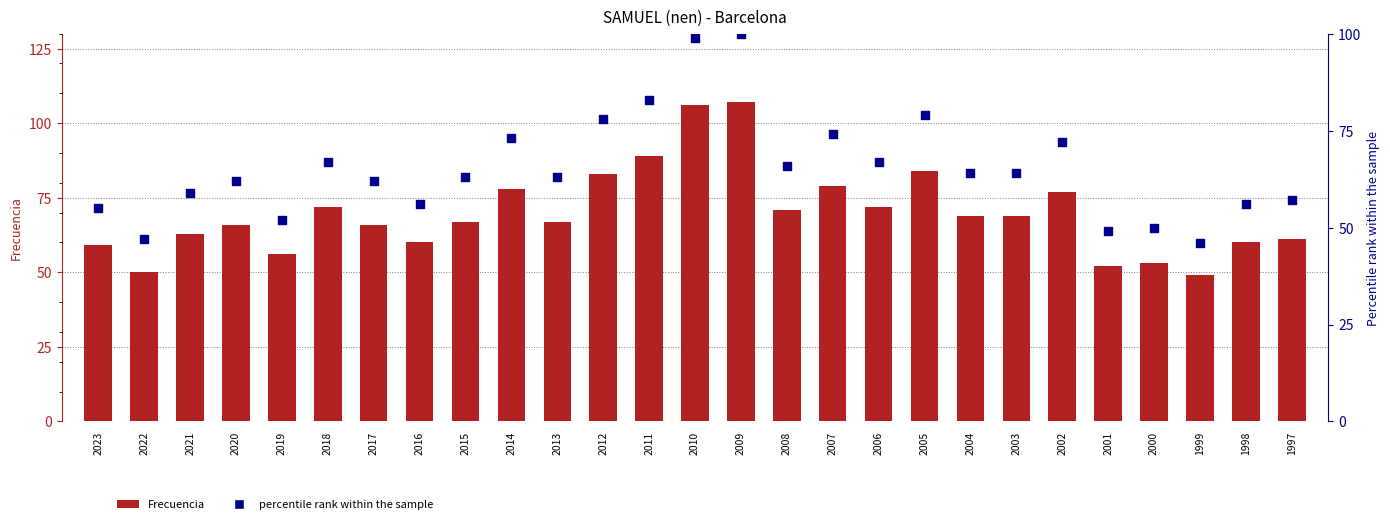

Which series contains the highest Y value?

Frecuencia